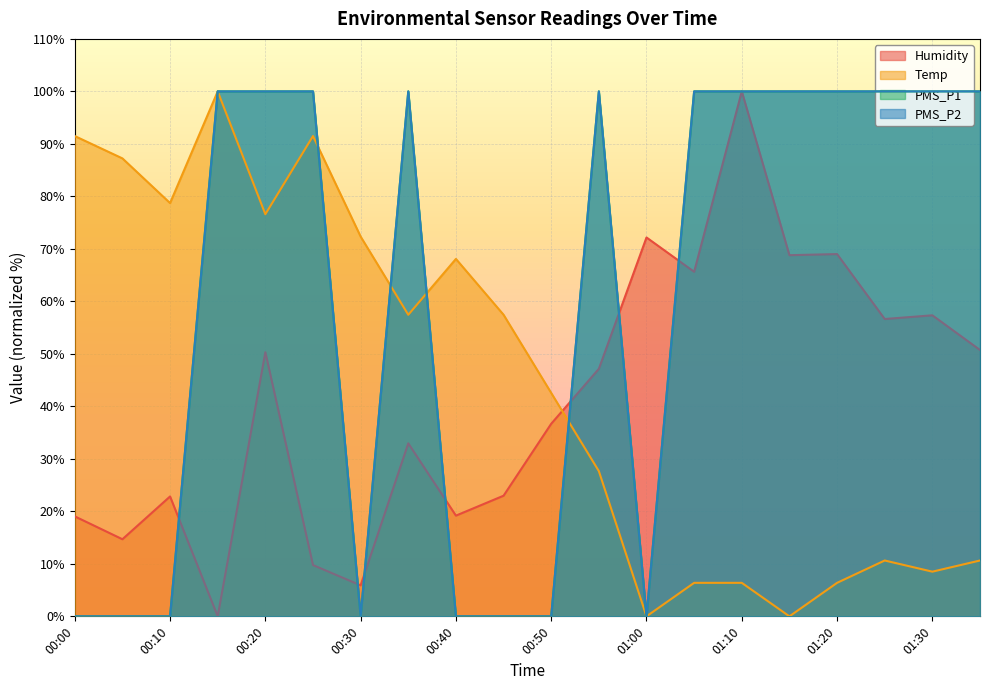

What is the label of the 13th point from the right?

00:35